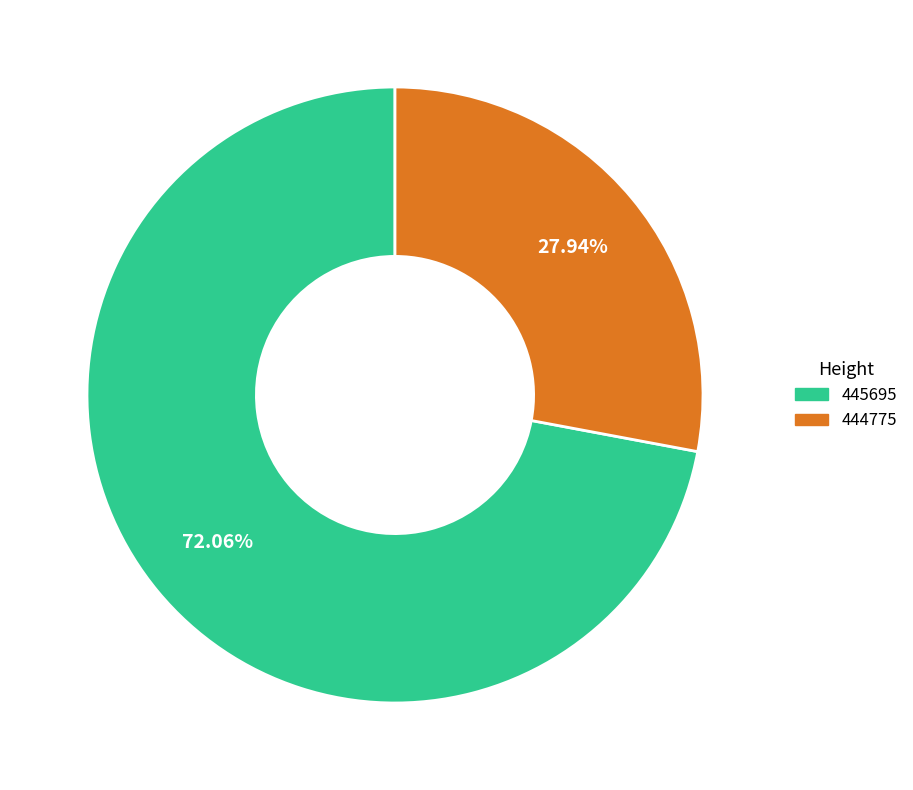

To the nearest percent, what percentage of the pie is 444775?

28%